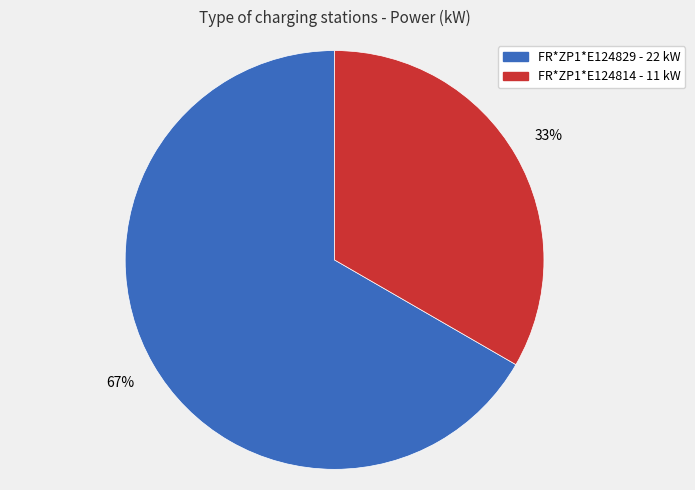

To the nearest percent, what percentage of the pie is FR*ZP1*E124814?

33%